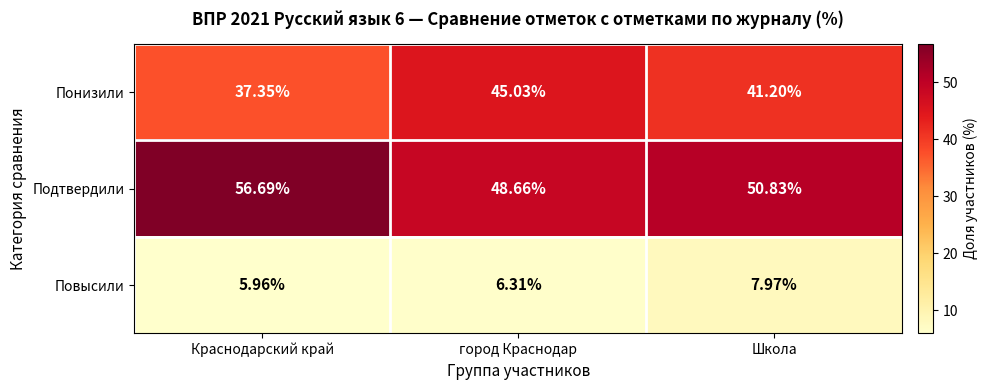

How many values in the Подтвердили series are below 50?

1